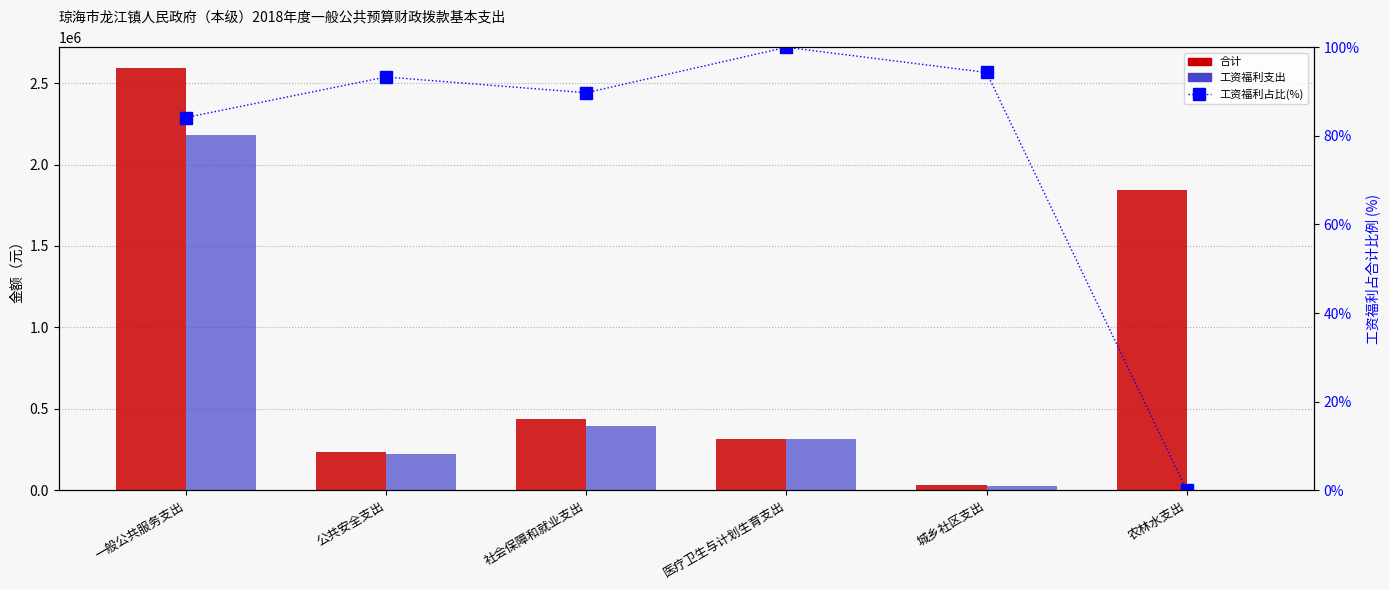

What is the greatest value displayed?

2590387.4